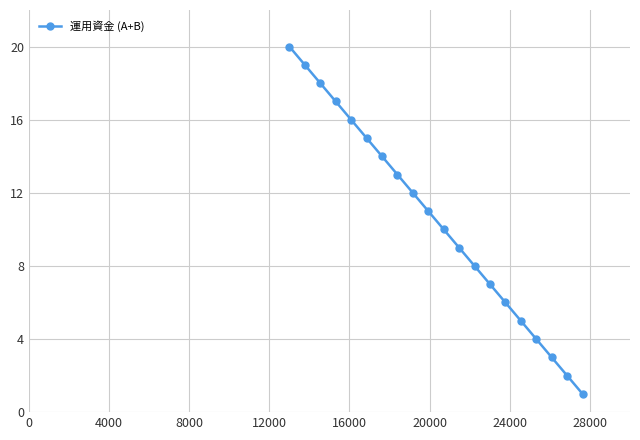

What is the maximum value shown in the chart?

20